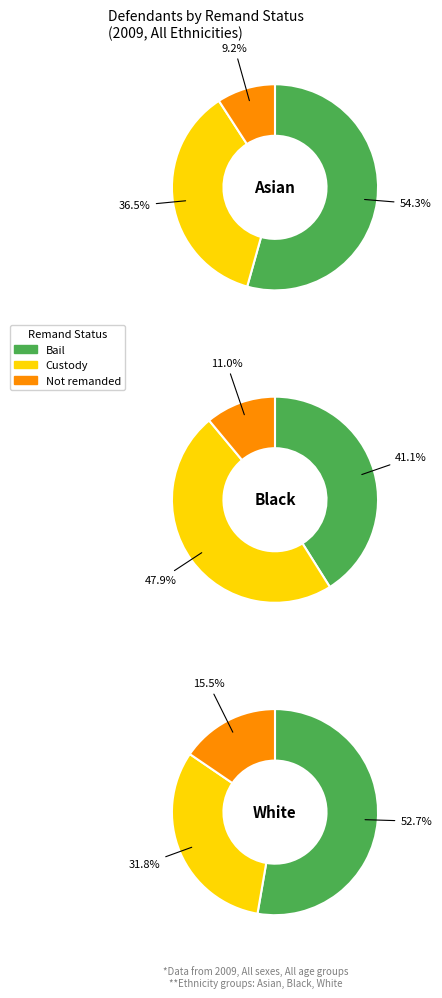

Which category has the biggest portion of the pie?

Bail